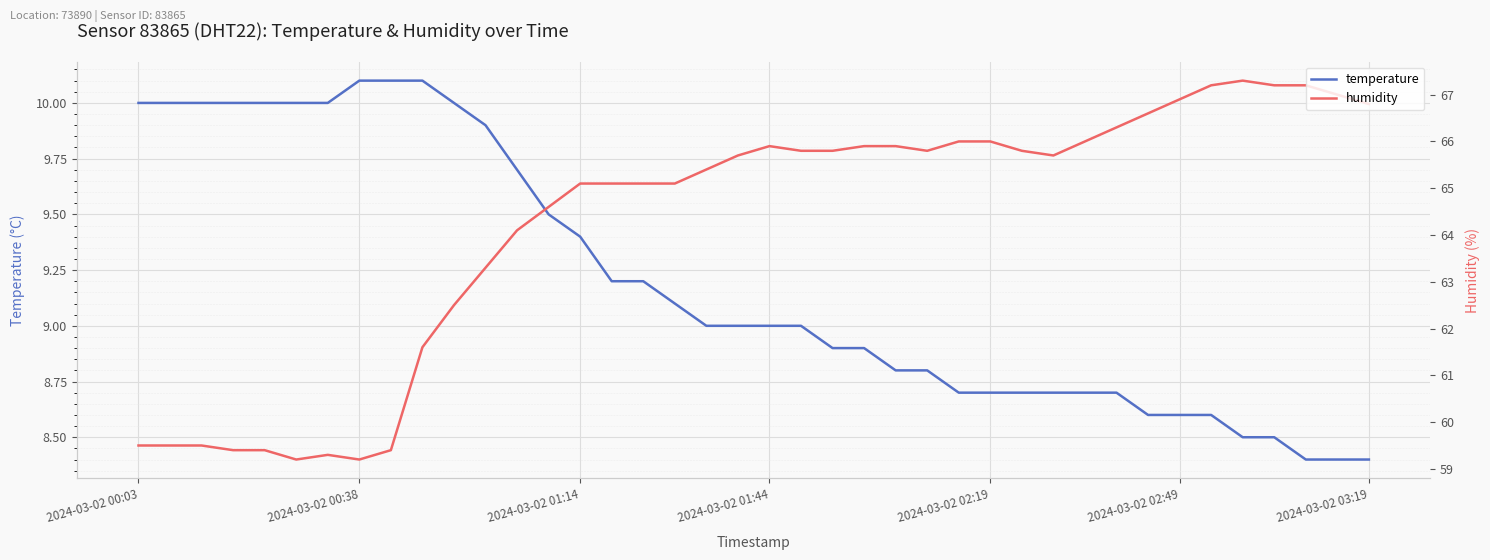

What is the highest value of the humidity series?

67.3